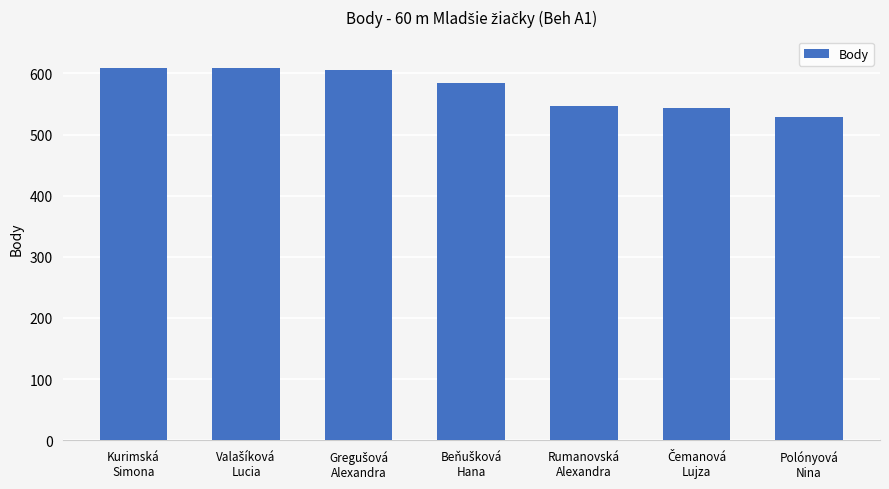

Reading left to right, extract all data points from this chart.

608	608	605	584	546	543	528